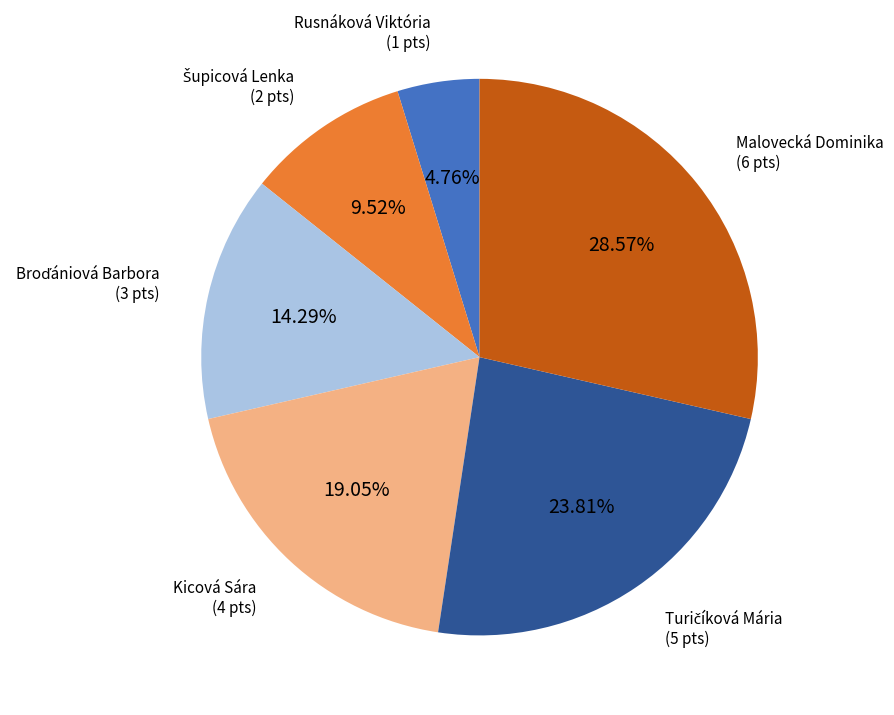

Is there any slice that represents more than half of the pie?

No